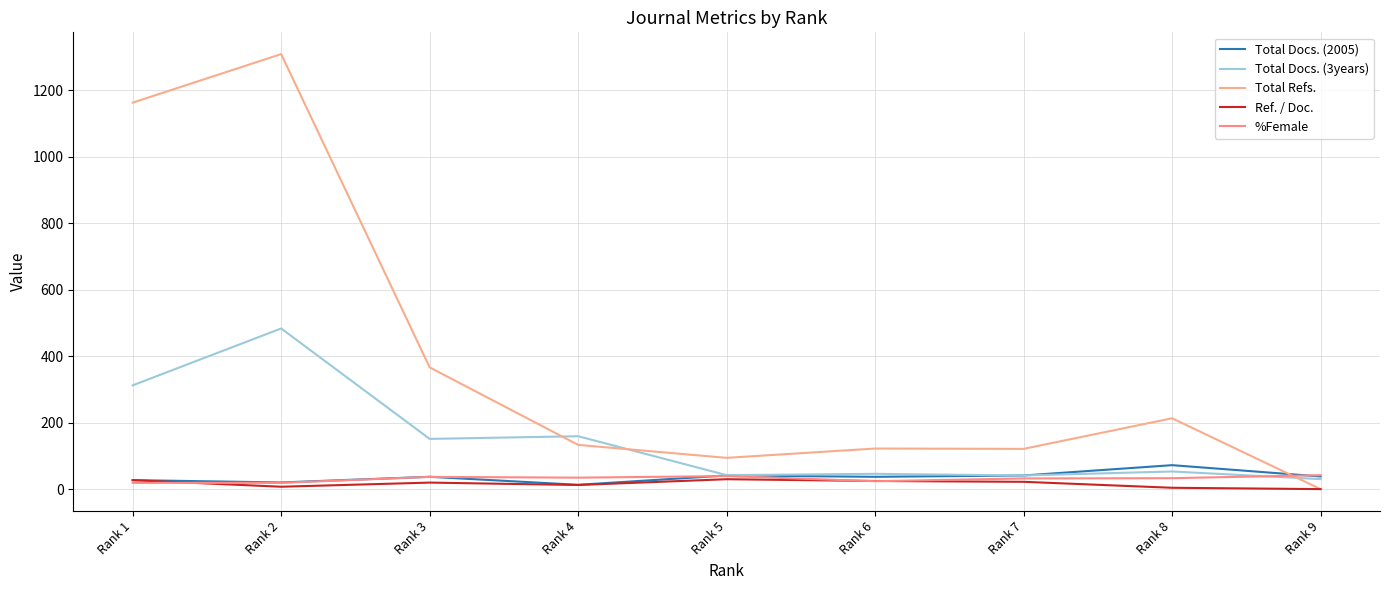

What is the total value across all series at Rank 5?

246.0